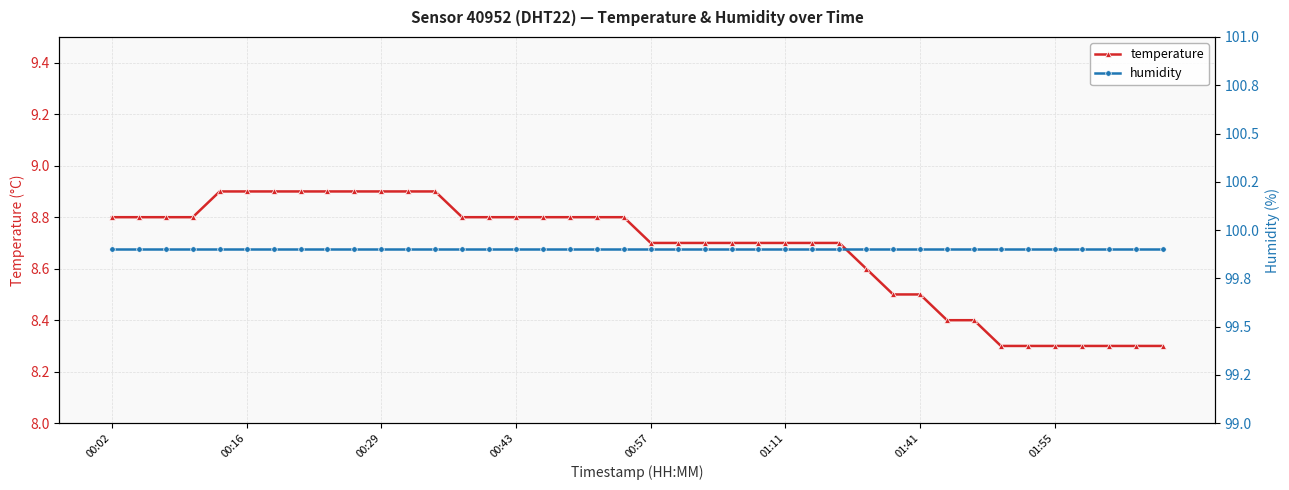

What is the total value across all series at 9?

108.8